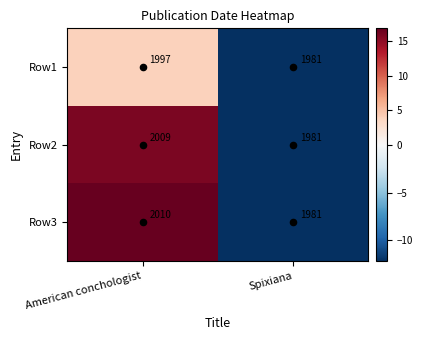

Which label corresponds to the smallest value in the chart?

Spixiana